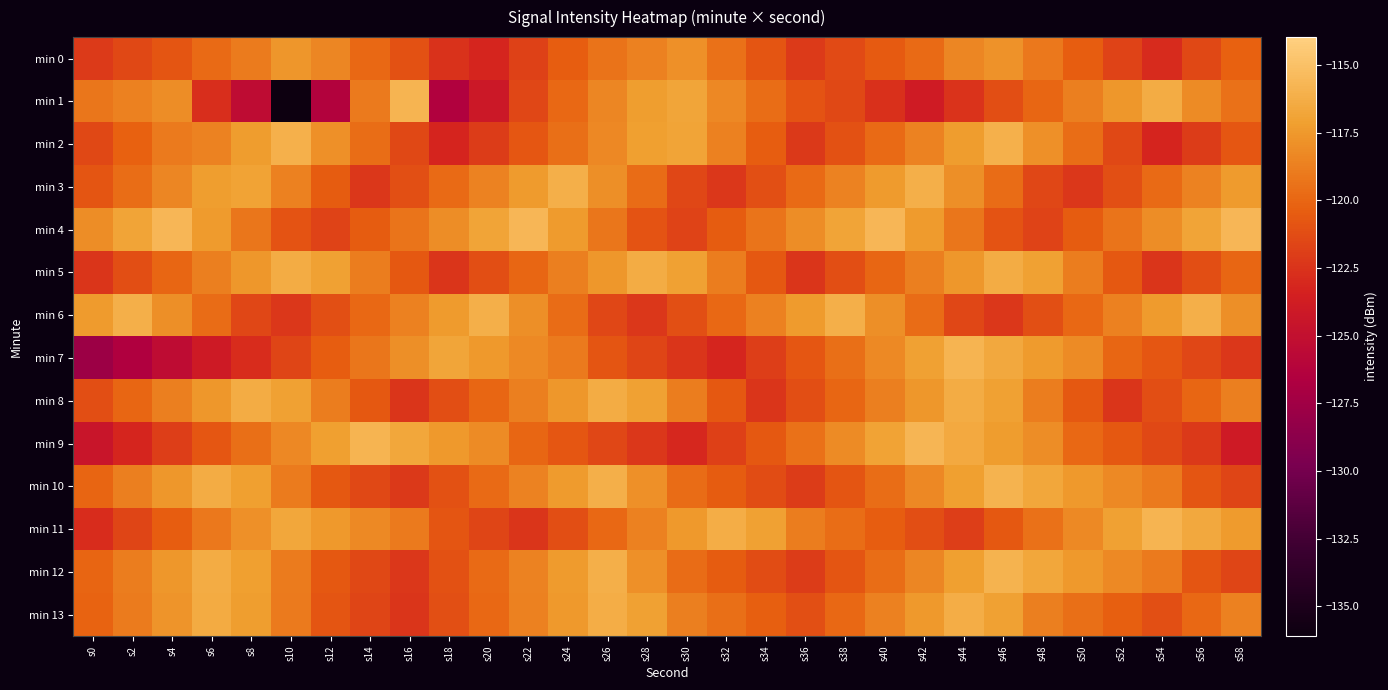

Reading left to right, list all the values displayed in this chart.

min 0: s0=-122.2	s2=-121.5	s4=-120.8	s6=-119.8	s8=-118.9	s10=-117.6	s12=-118.4	s14=-119.8	s16=-121.0	s18=-122.6	s20=-123.1	s22=-121.8	s24=-120.5	s26=-119.3	s28=-118.7	s30=-117.9	s32=-119.5	s34=-120.9	s36=-122.1	s38=-121.3	s40=-120.6	s42=-119.8	s44=-118.5	s46=-117.8	s48=-119.1	s50=-120.5	s52=-121.7	s54=-122.9	s56=-121.5	s58=-120.2
min 1: s0=-119.2	s2=-118.6	s4=-118.1	s6=-122.8	s8=-125.4	s10=-136.1	s12=-126.3	s14=-119.0	s16=-115.8	s18=-126.5	s20=-124.2	s22=-121.6	s24=-119.9	s26=-118.5	s28=-117.2	s30=-116.8	s32=-118.3	s34=-119.7	s36=-120.9	s38=-121.5	s40=-122.7	s42=-123.9	s44=-122.5	s46=-121.2	s48=-120.0	s50=-118.8	s52=-117.6	s54=-116.3	s56=-118.1	s58=-119.5
min 2: s0=-121.5	s2=-120.2	s4=-119.0	s6=-118.6	s8=-117.3	s10=-116.1	s12=-117.9	s14=-119.7	s16=-121.5	s18=-123.2	s20=-122.0	s22=-120.8	s24=-119.6	s26=-118.3	s28=-117.1	s30=-116.9	s32=-118.7	s34=-120.5	s36=-122.2	s38=-121.0	s40=-119.8	s42=-118.6	s44=-117.3	s46=-116.1	s48=-117.9	s50=-119.7	s52=-121.5	s54=-123.2	s56=-122.0	s58=-120.8
min 3: s0=-120.8	s2=-119.6	s4=-118.4	s6=-117.2	s8=-116.9	s10=-118.7	s12=-120.5	s14=-122.3	s16=-121.1	s18=-119.8	s20=-118.6	s22=-117.4	s24=-116.2	s26=-118.0	s28=-119.7	s30=-121.5	s32=-122.3	s34=-121.1	s36=-119.8	s38=-118.6	s40=-117.4	s42=-116.2	s44=-118.0	s46=-119.7	s48=-121.5	s50=-122.3	s52=-121.1	s54=-119.8	s56=-118.6	s58=-117.4
min 4: s0=-118.1	s2=-116.8	s4=-115.6	s6=-117.4	s8=-119.2	s10=-121.0	s12=-121.7	s14=-120.5	s16=-119.3	s18=-118.1	s20=-116.8	s22=-115.6	s24=-117.4	s26=-119.2	s28=-121.0	s30=-121.7	s32=-120.5	s34=-119.3	s36=-118.1	s38=-116.8	s40=-115.6	s42=-117.4	s44=-119.2	s46=-121.0	s48=-121.7	s50=-120.5	s52=-119.3	s54=-118.1	s56=-116.8	s58=-115.6
min 5: s0=-122.4	s2=-121.2	s4=-120.0	s6=-118.8	s8=-117.5	s10=-116.3	s12=-117.1	s14=-118.9	s16=-120.6	s18=-122.4	s20=-121.2	s22=-120.0	s24=-118.8	s26=-117.5	s28=-116.3	s30=-117.1	s32=-118.9	s34=-120.6	s36=-122.4	s38=-121.2	s40=-120.0	s42=-118.8	s44=-117.5	s46=-116.3	s48=-117.1	s50=-118.9	s52=-120.6	s54=-122.4	s56=-121.2	s58=-120.0
min 6: s0=-117.4	s2=-116.2	s4=-118.0	s6=-119.8	s8=-121.5	s10=-122.3	s12=-121.1	s14=-119.9	s16=-118.6	s18=-117.4	s20=-116.2	s22=-118.0	s24=-119.8	s26=-121.5	s28=-122.3	s30=-121.1	s32=-119.9	s34=-118.6	s36=-117.4	s38=-116.2	s40=-118.0	s42=-119.8	s44=-121.5	s46=-122.3	s48=-121.1	s50=-119.9	s52=-118.6	s54=-117.4	s56=-116.2	s58=-118.0
min 7: s0=-127.8	s2=-126.5	s4=-125.3	s6=-124.1	s8=-122.8	s10=-121.6	s12=-120.4	s14=-119.2	s16=-118.0	s18=-116.7	s20=-117.5	s22=-118.3	s24=-119.1	s26=-120.8	s28=-121.6	s30=-122.4	s32=-123.2	s34=-122.0	s36=-120.7	s38=-119.5	s40=-118.3	s42=-117.1	s44=-115.8	s46=-116.6	s48=-117.4	s50=-118.2	s52=-120.0	s54=-120.7	s56=-121.5	s58=-122.3
min 8: s0=-121.2	s2=-120.0	s4=-118.8	s6=-117.5	s8=-116.3	s10=-117.1	s12=-118.9	s14=-120.6	s16=-122.4	s18=-121.2	s20=-120.0	s22=-118.8	s24=-117.5	s26=-116.3	s28=-117.1	s30=-118.9	s32=-120.6	s34=-122.4	s36=-121.2	s38=-120.0	s40=-118.8	s42=-117.5	s44=-116.3	s46=-117.1	s48=-118.9	s50=-120.6	s52=-122.4	s54=-121.2	s56=-120.0	s58=-118.8
min 9: s0=-124.4	s2=-123.2	s4=-122.0	s6=-120.8	s8=-119.5	s10=-118.3	s12=-117.1	s14=-115.9	s16=-116.7	s18=-117.4	s20=-118.2	s22=-120.0	s24=-120.8	s26=-121.5	s28=-122.3	s30=-123.1	s32=-121.9	s34=-120.7	s36=-119.4	s38=-118.2	s40=-117.0	s42=-115.8	s44=-116.5	s46=-117.3	s48=-118.1	s50=-119.9	s52=-120.7	s54=-121.4	s56=-122.2	s58=-124.0
min 10: s0=-120.0	s2=-118.8	s4=-117.6	s6=-116.4	s8=-117.1	s10=-118.9	s12=-120.7	s14=-121.5	s16=-122.3	s18=-121.0	s20=-119.8	s22=-118.6	s24=-117.4	s26=-116.1	s28=-117.9	s30=-119.7	s32=-120.5	s34=-121.3	s36=-122.0	s38=-120.8	s40=-119.6	s42=-118.4	s44=-117.1	s46=-115.9	s48=-116.7	s50=-117.5	s52=-118.3	s54=-119.0	s56=-120.8	s58=-121.6
min 11: s0=-122.8	s2=-121.6	s4=-120.4	s6=-119.2	s8=-117.9	s10=-116.7	s12=-117.5	s14=-118.3	s16=-119.0	s18=-120.8	s20=-121.6	s22=-122.4	s24=-121.2	s26=-119.9	s28=-118.7	s30=-117.5	s32=-116.3	s34=-117.0	s36=-118.8	s38=-119.6	s40=-120.4	s42=-121.2	s44=-121.9	s46=-120.7	s48=-119.5	s50=-118.3	s52=-117.0	s54=-115.8	s56=-116.6	s58=-117.4
min 12: s0=-120.0	s2=-118.8	s4=-117.6	s6=-116.4	s8=-117.2	s10=-118.9	s12=-120.7	s14=-121.5	s16=-122.3	s18=-121.0	s20=-119.8	s22=-118.6	s24=-117.4	s26=-116.2	s28=-117.9	s30=-119.7	s32=-120.5	s34=-121.3	s36=-122.0	s38=-120.8	s40=-119.6	s42=-118.4	s44=-117.2	s46=-115.9	s48=-116.7	s50=-117.5	s52=-118.3	s54=-119.0	s56=-120.8	s58=-121.6
min 13: s0=-120.1	s2=-118.9	s4=-117.7	s6=-116.5	s8=-117.2	s10=-119.0	s12=-120.8	s14=-121.6	s16=-122.4	s18=-121.1	s20=-119.9	s22=-118.7	s24=-117.5	s26=-116.2	s28=-117.0	s30=-118.8	s32=-119.6	s34=-120.4	s36=-121.1	s38=-119.9	s40=-118.7	s42=-117.5	s44=-116.2	s46=-117.0	s48=-118.8	s50=-119.6	s52=-120.4	s54=-121.1	s56=-119.9	s58=-118.7